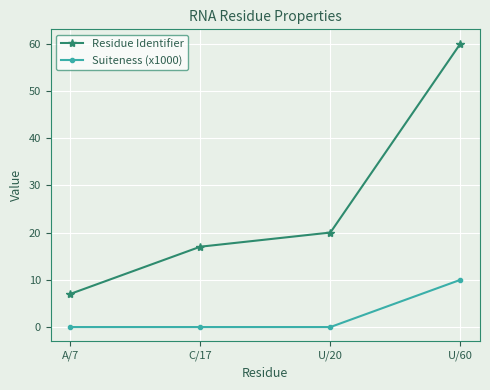

How many data points does each series have?

4